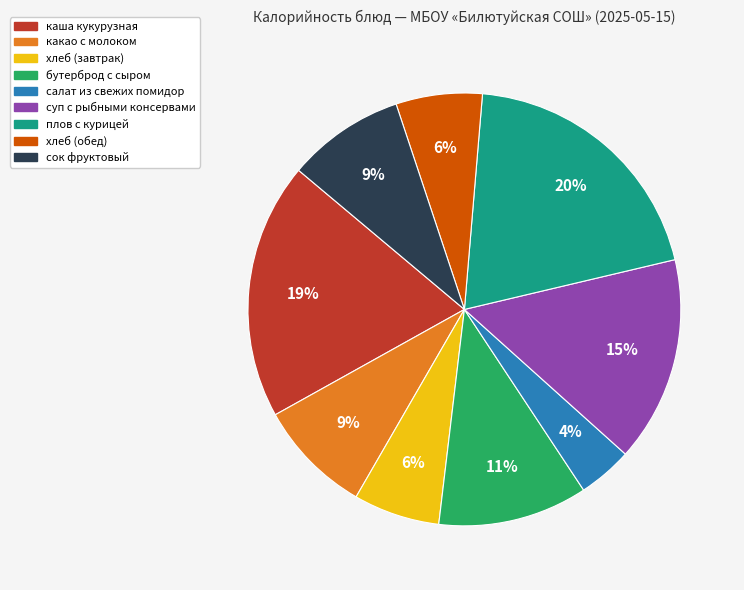

Which category has the biggest portion of the pie?

плов с курицей